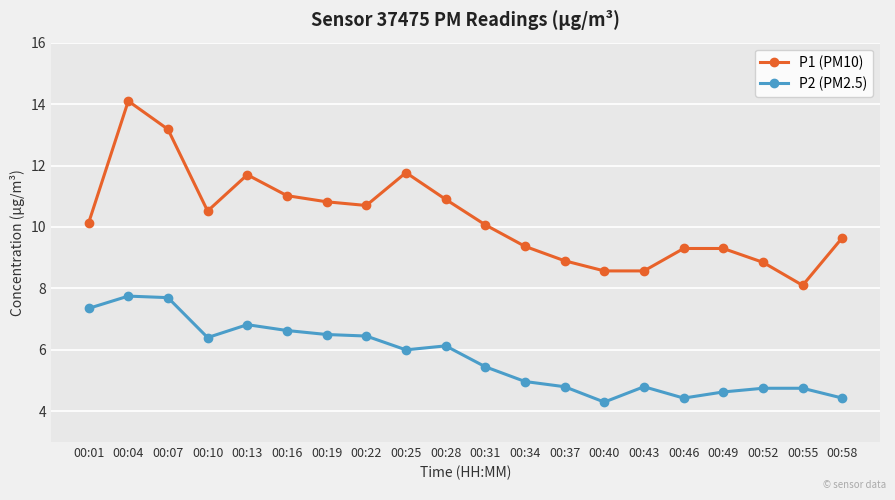

How many data points in P1 (PM10) are above 10?

11